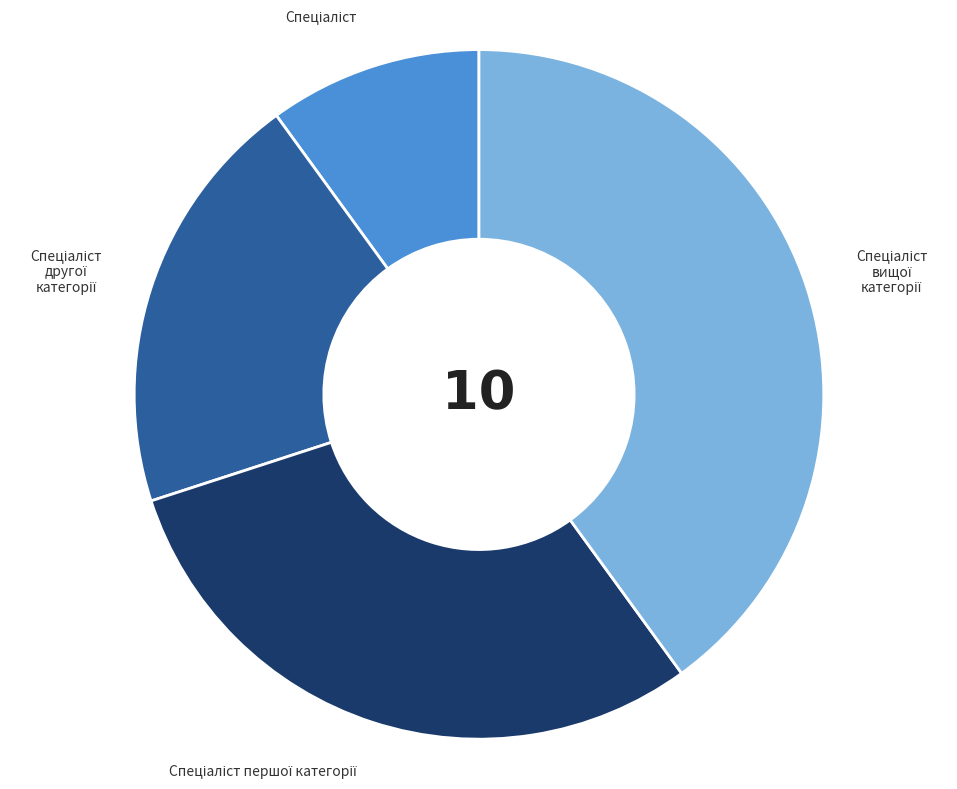

How many segments does this pie chart have?

4